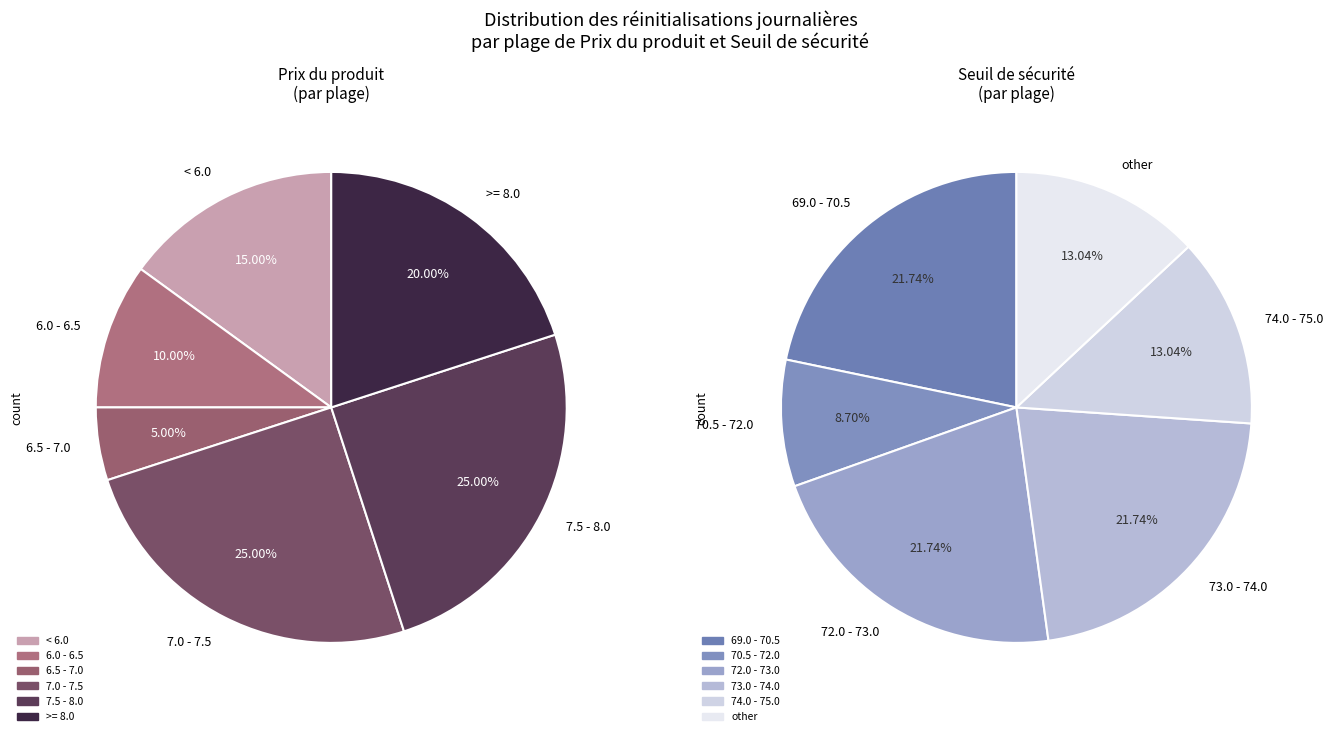

The 2025-08-19 slice represents 1% of the pie. True or false?

False